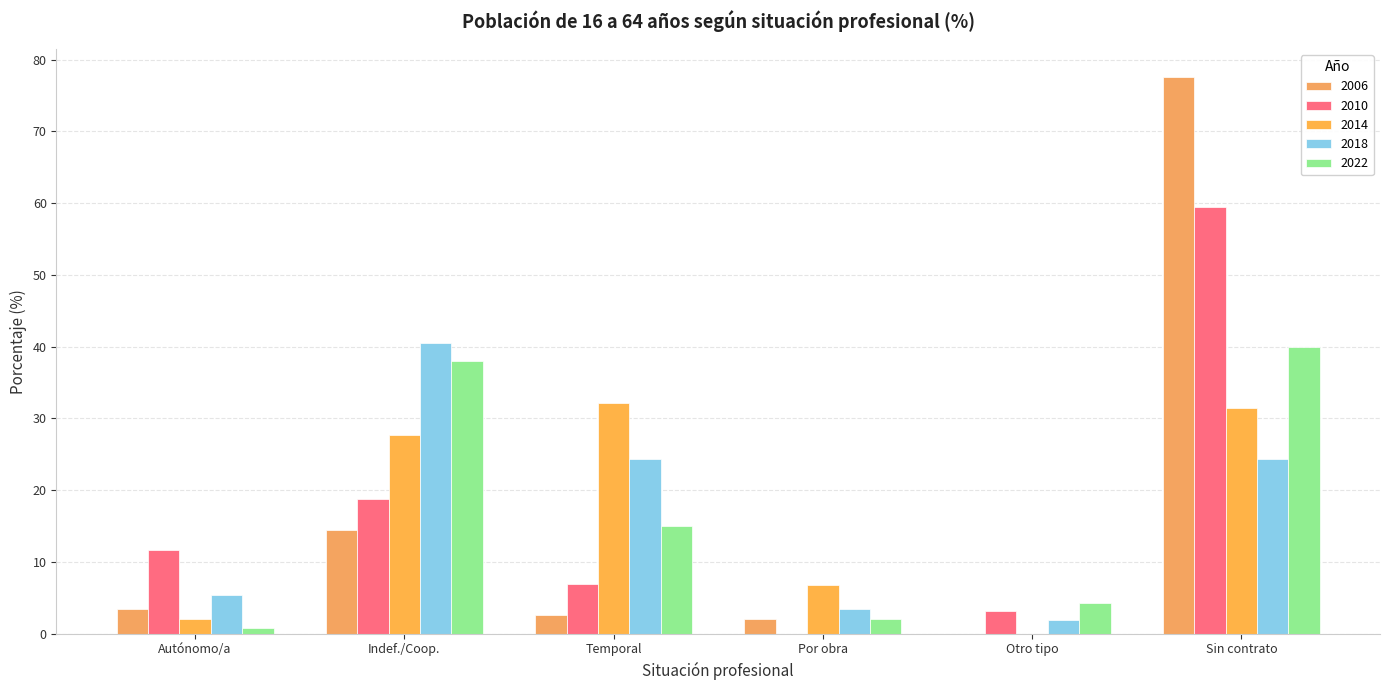

Which series has the largest range (max minus min)?

2006